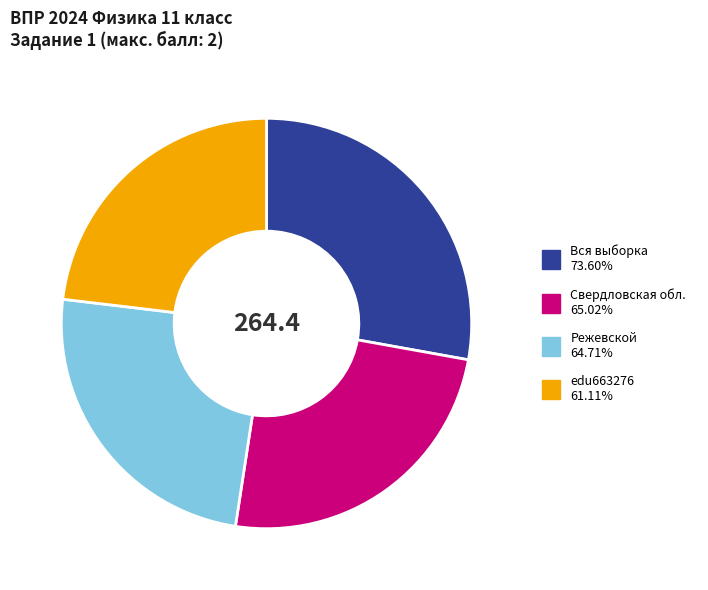

Does Режевской account for over 50% of the chart?

No